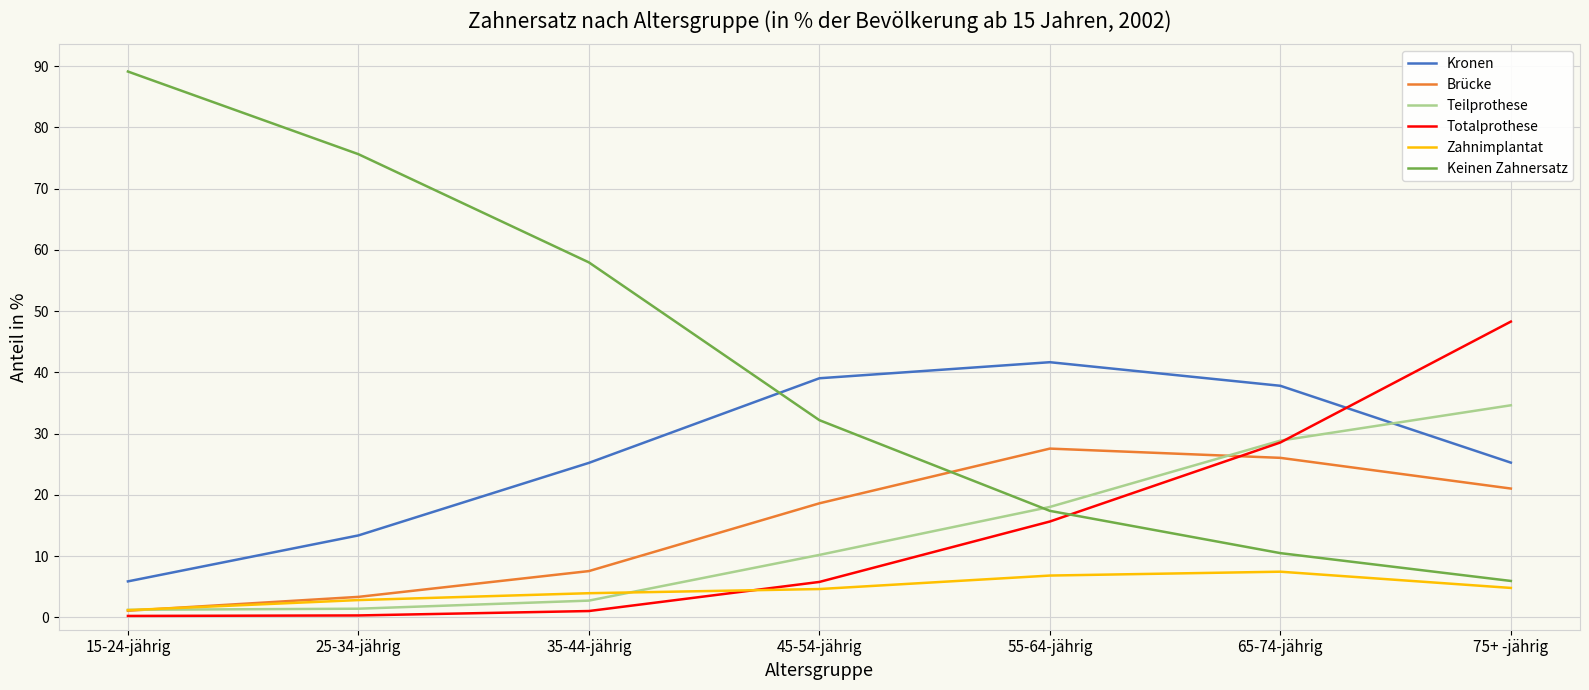

The Kronen series shows 26.9 at 55-64-jährig. True or false?

False